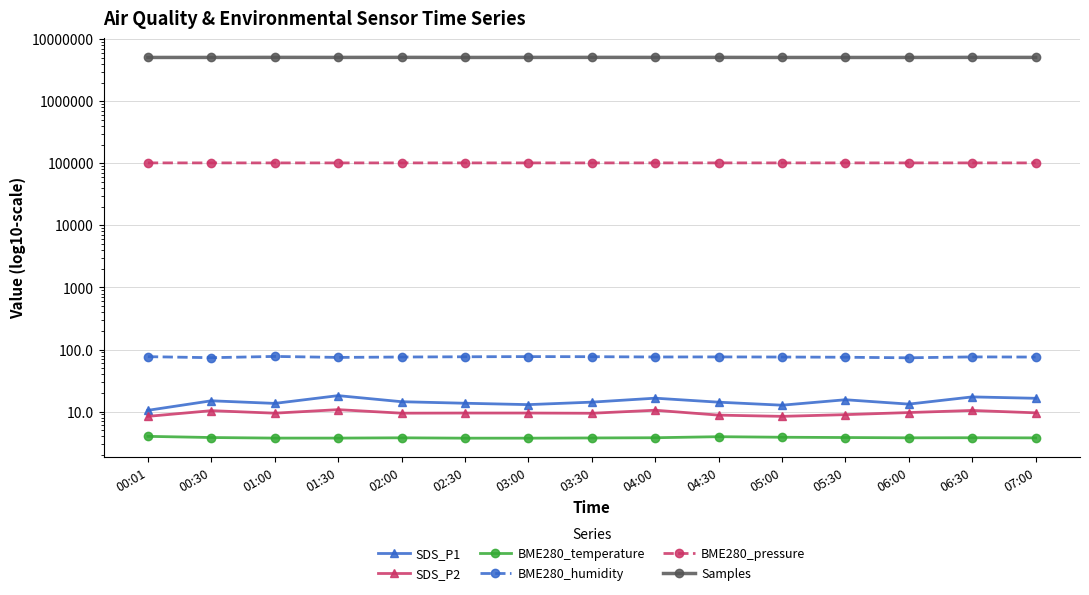

List the labels in order of Samples value, smallest first.

05:30, 05:00, 00:01, 02:30, 06:00, 00:30, 03:00, 01:30, 04:00, 07:00, 04:30, 06:30, 03:30, 01:00, 02:00